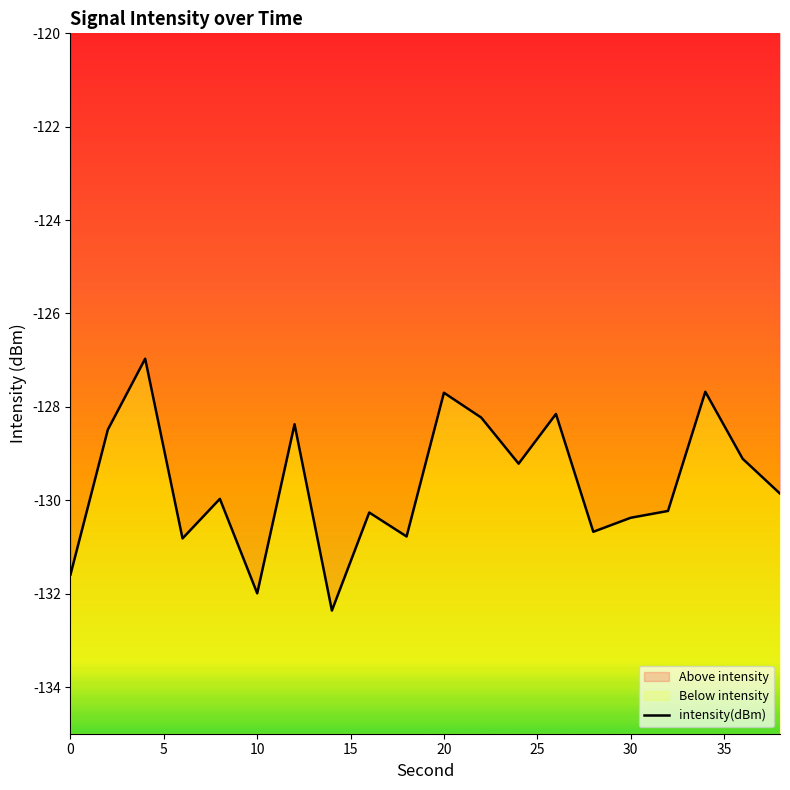

How many interior local peaks (higher than both neighbors) does the data have?

7